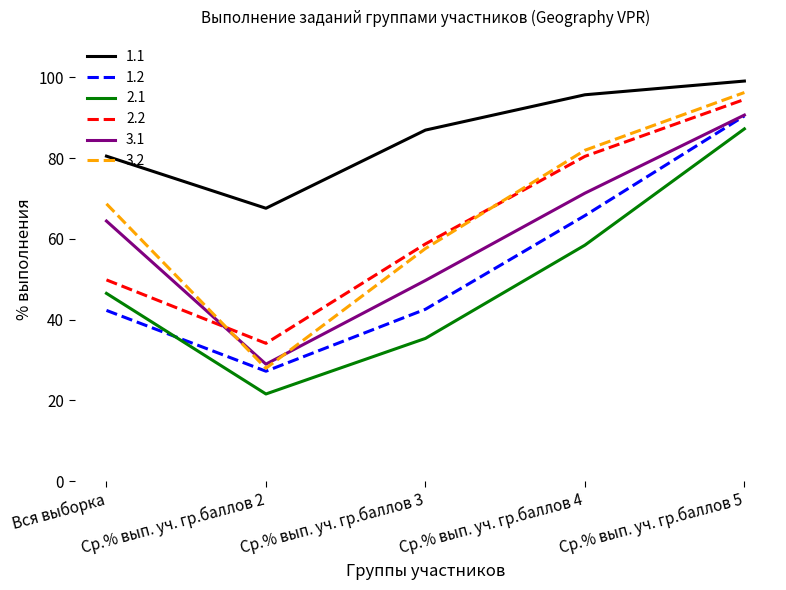

True or false: 2.2 has a value of 140.3 at Ср.% вып. уч. гр.баллов 5.

False